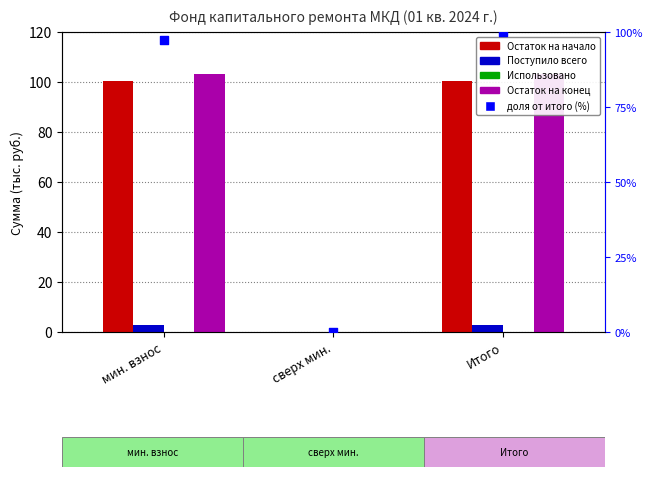

At which category is the sum across all series the highest?

Итого